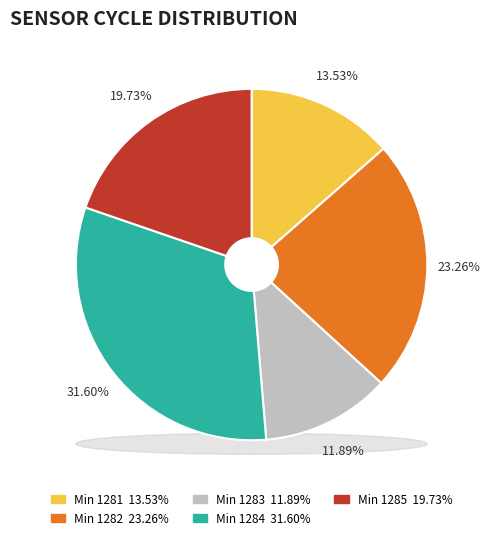

Is there a majority slice in this chart?

No